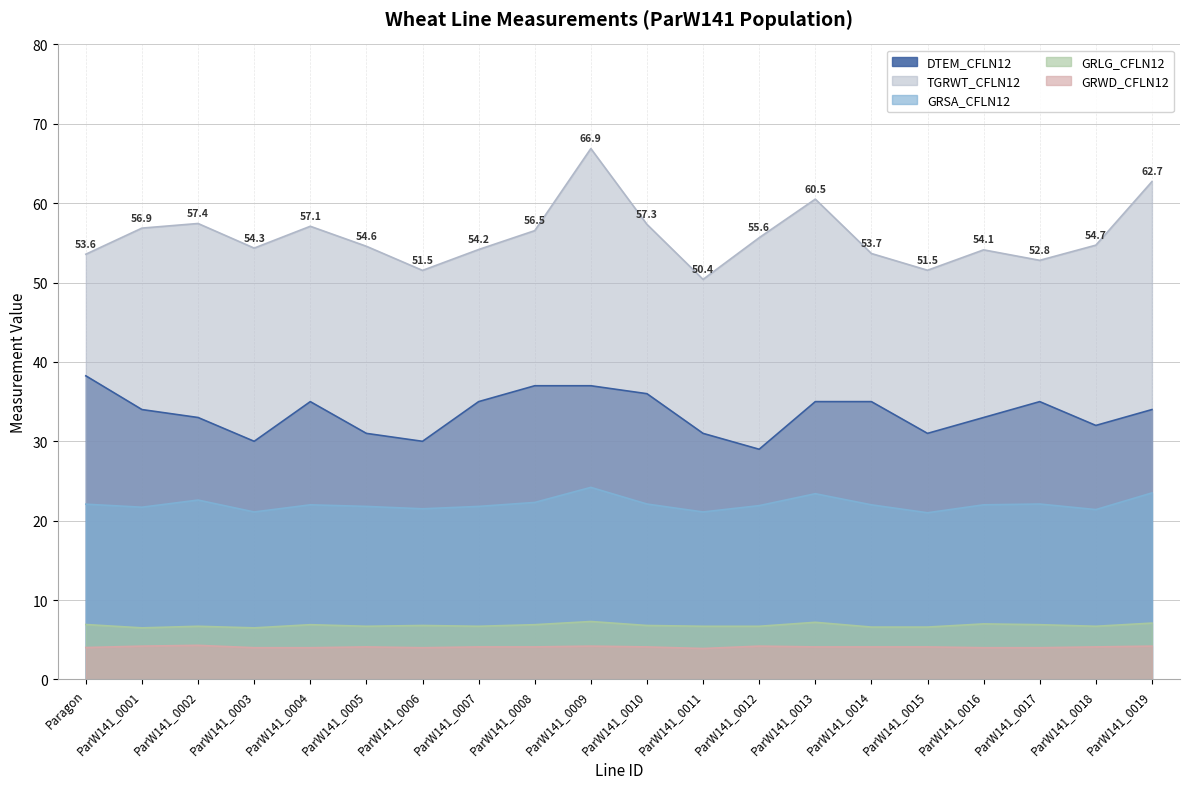

True or false: GRLG_CFLN12 has more than 2 points higher than both neighbors.

True